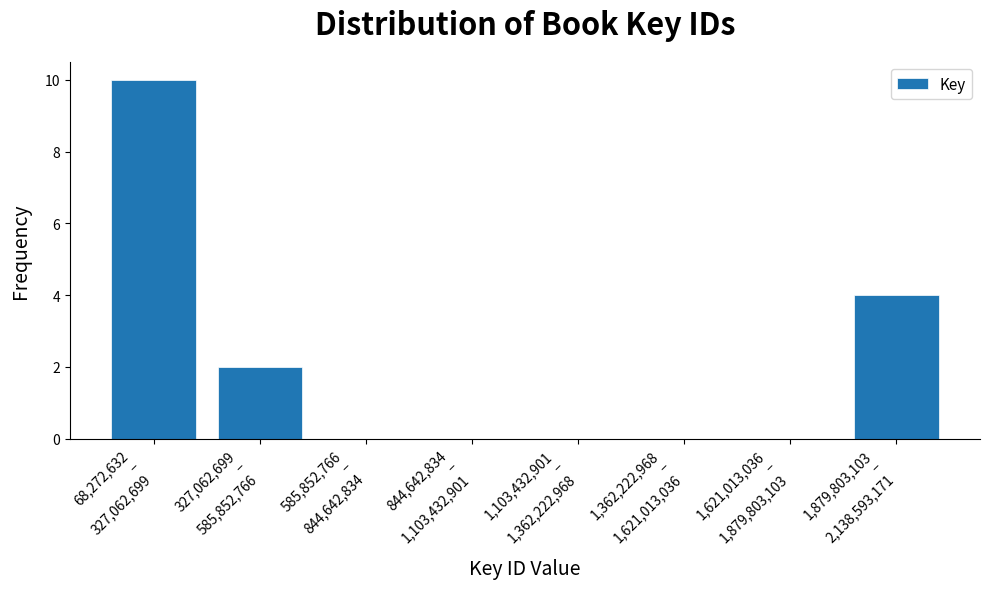

What is the sum of all values?

16